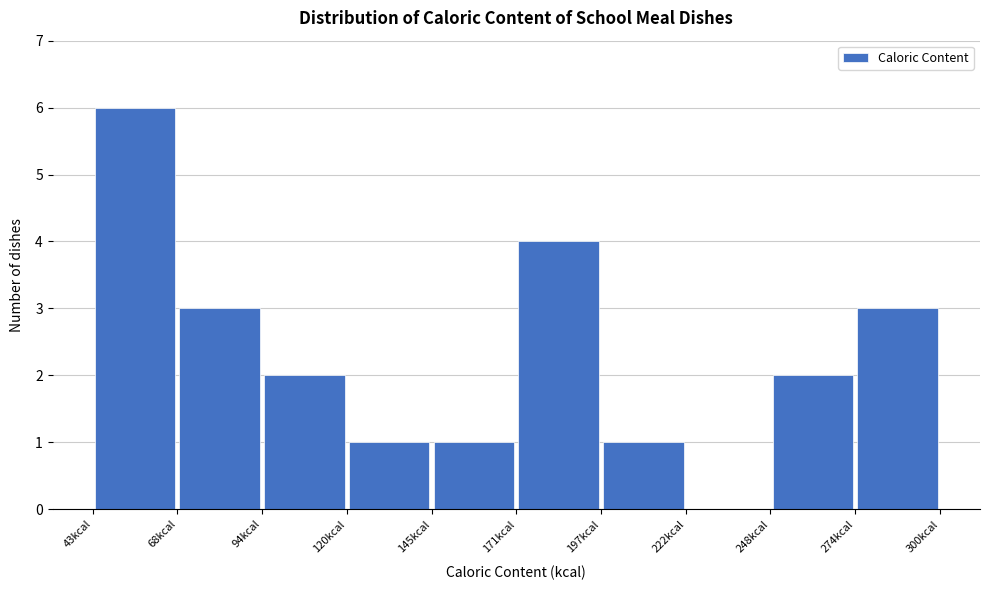

Reading left to right, transcribe this chart: for each bar, give the range it covers on the x-axis and its height. Neither the bar edges nor the heights are printed on the chart, so give them approximately, as read against the axes.

45 to 70: 6
70 to 95: 3
95 to 120: 2
120 to 145: 1
145 to 170: 1
170 to 195: 4
195 to 225: 1
225 to 250: 0
250 to 275: 2
275 to 300: 3